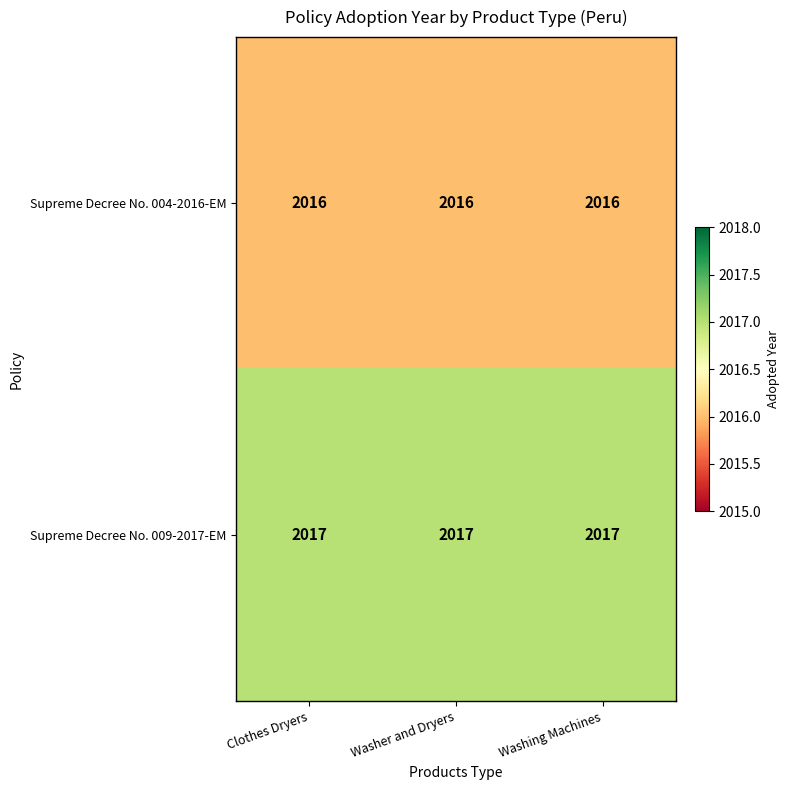

Is it true that Supreme Decree No. 004-2016-EM equals 2016 at Clothes Dryers?

True